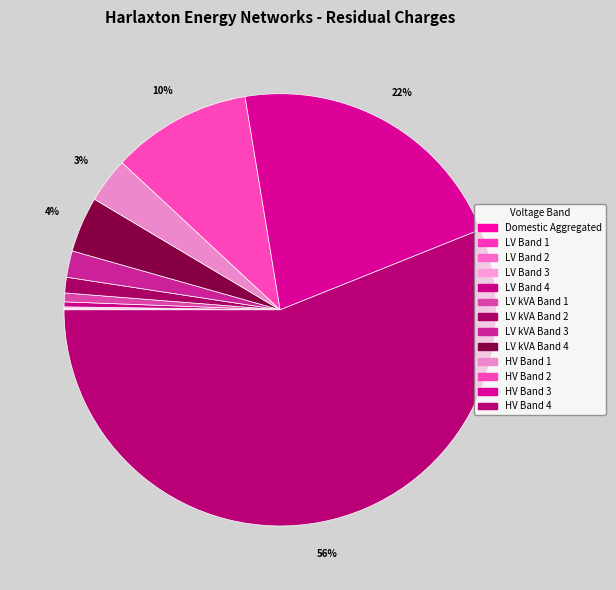

What is the change in value from Domestic Aggregated to HV Band 3?

+67835.6